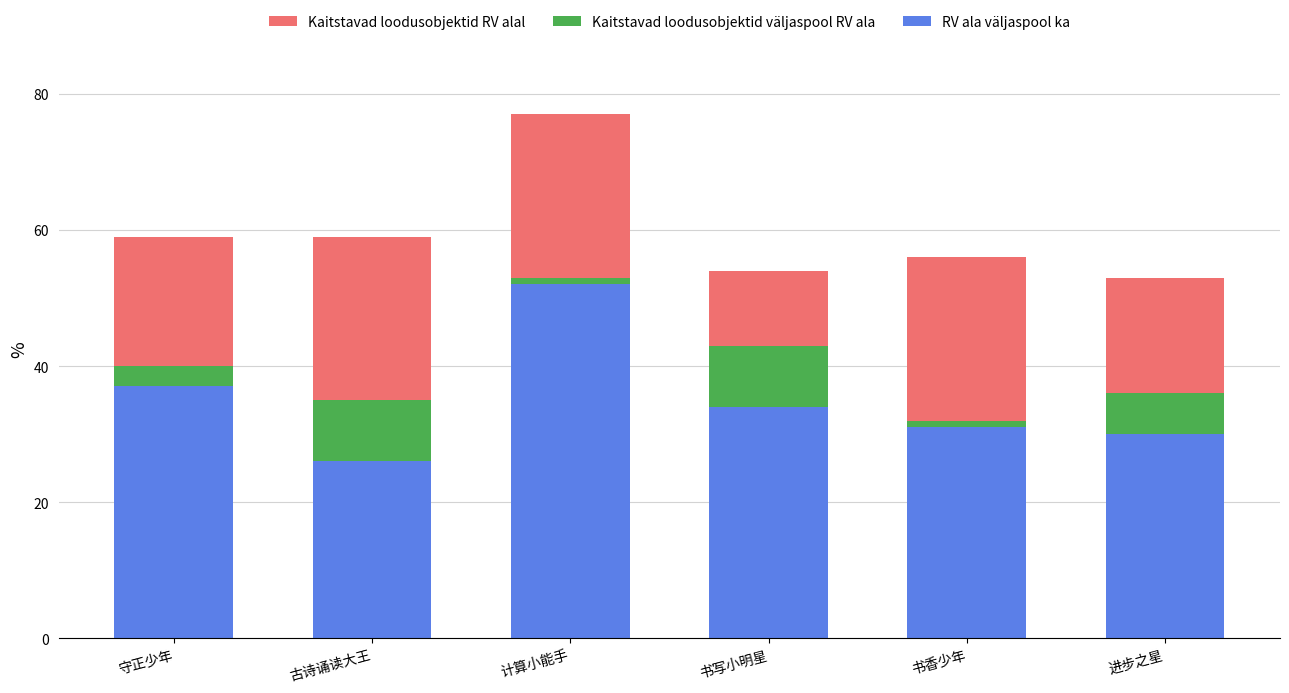

Where is RV ala väljaspool ka nearest to the value 39?

守正少年